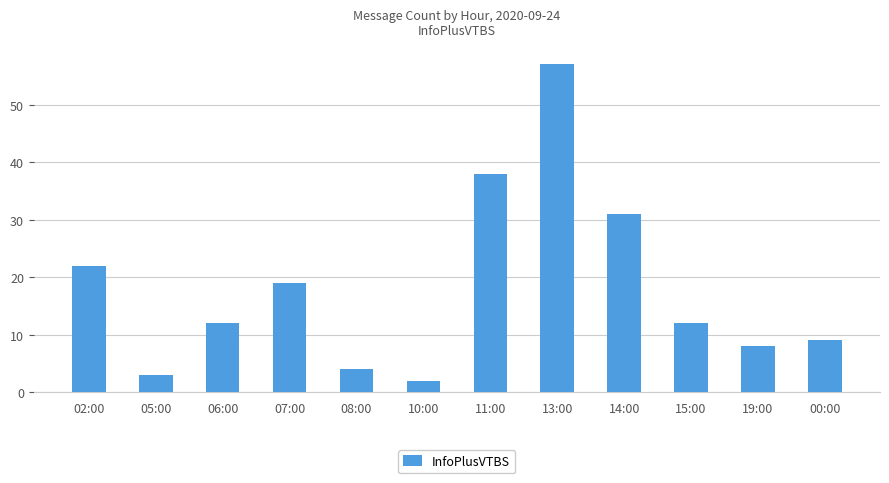

What is the value of the 5th bar from the left?

4